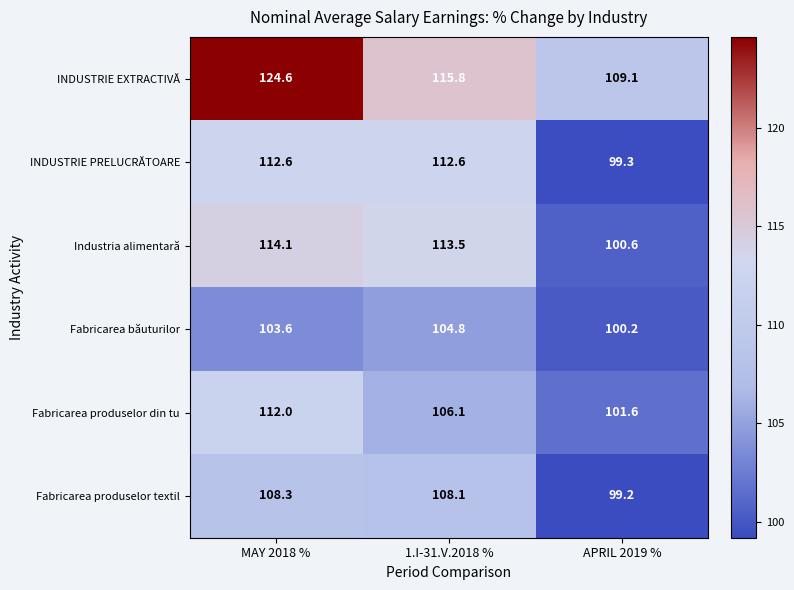

What is the difference between the second highest and minimum values in the Fabricarea produselor din tu series?

4.5